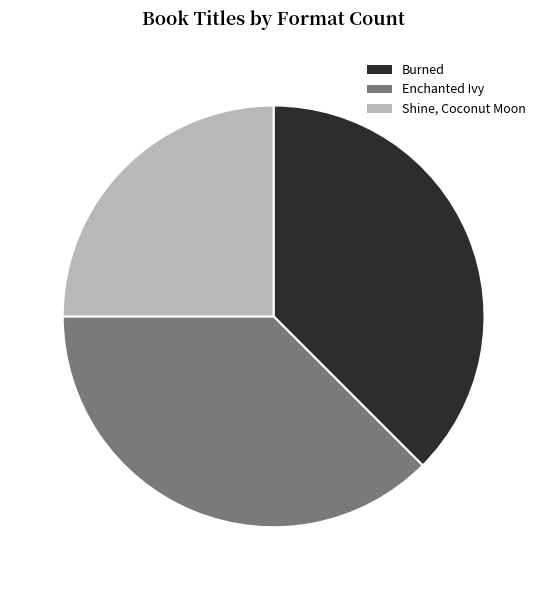

Combined, do Enchanted Ivy and Shine, Coconut Moon account for over 50%?

Yes